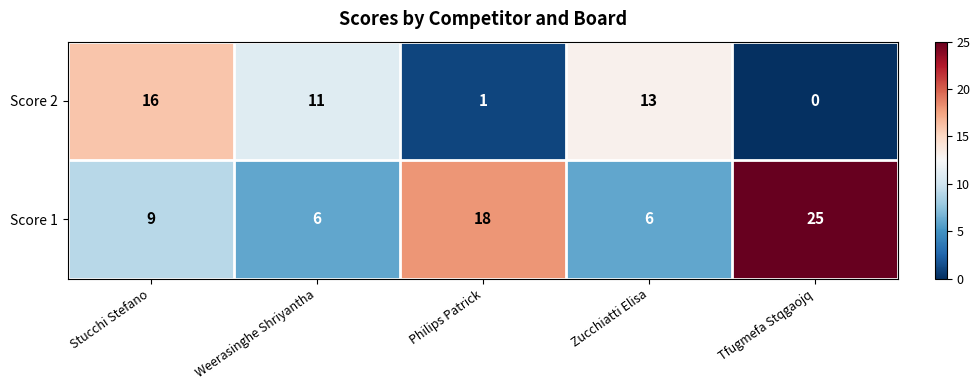

At which category does the chart reach its minimum across all series?

Tfugmefa Stqgaojq